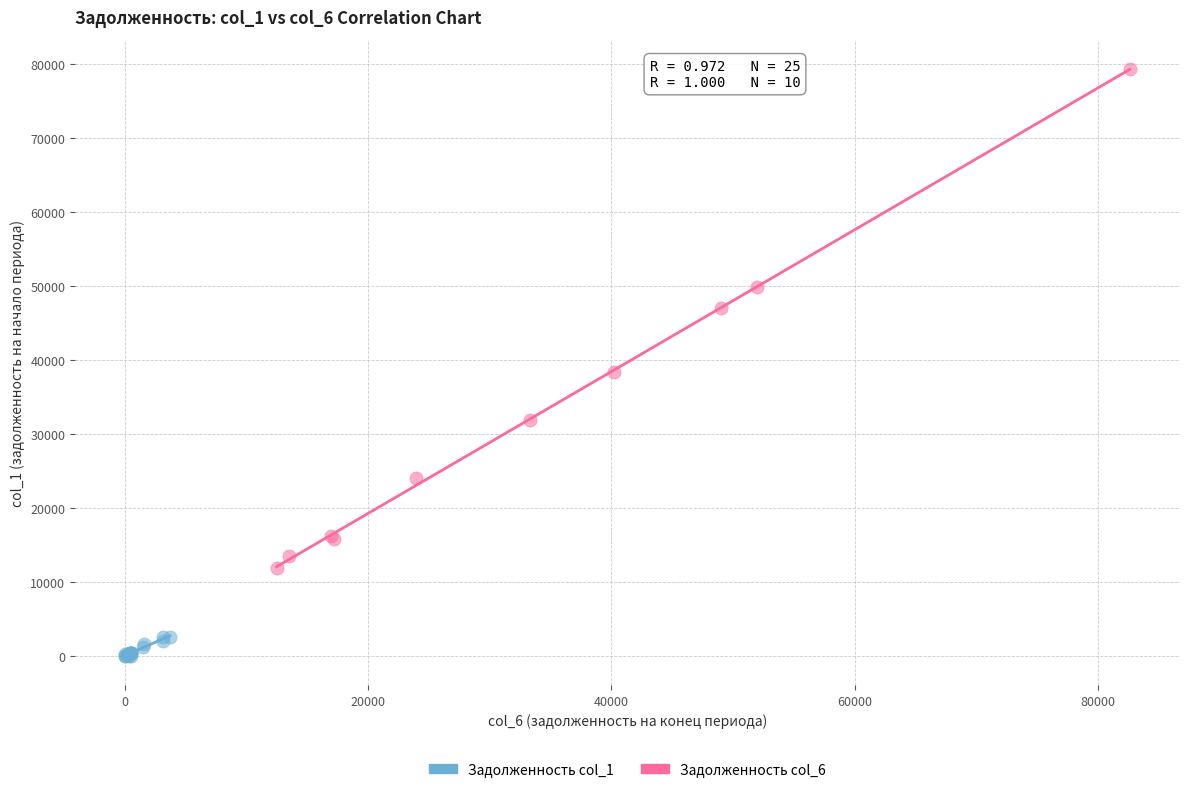

What are all the series names shown in the legend?

Задолженность col_1, Задолженность col_6